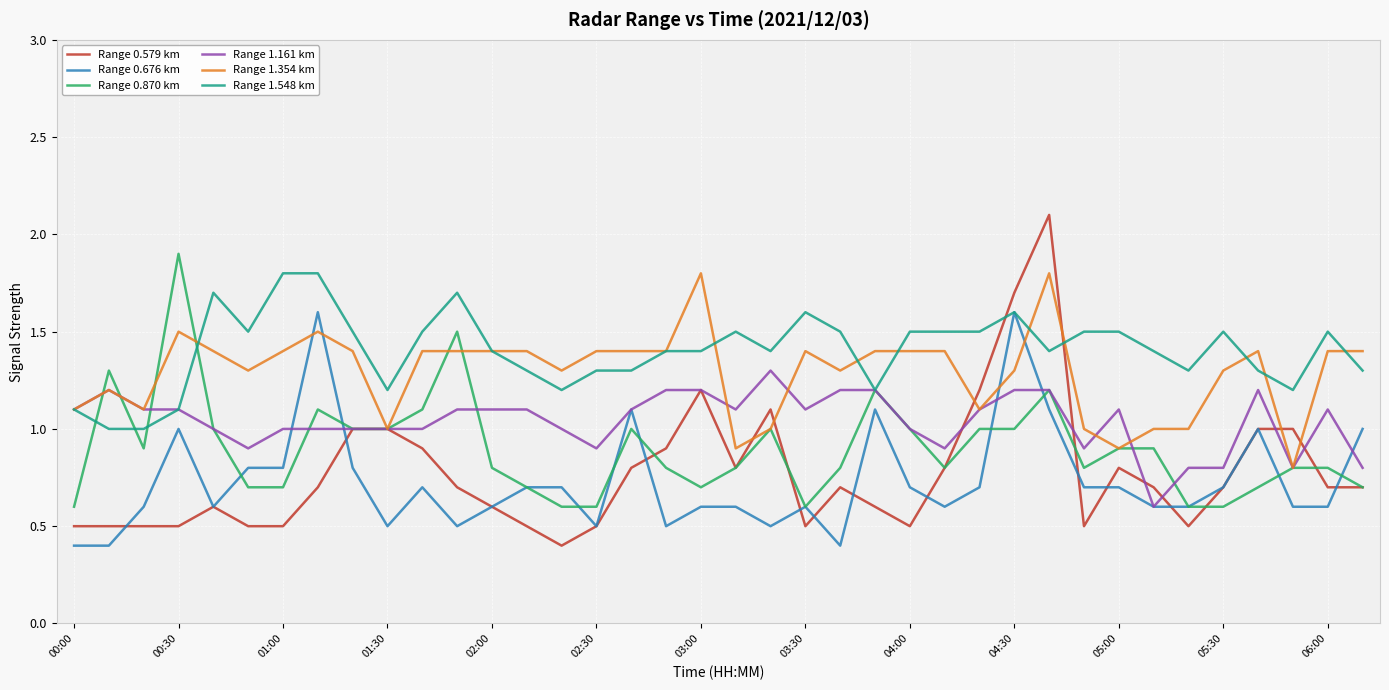

True or false: Range 1.548 km and Range 0.579 km intersect in this chart.

True